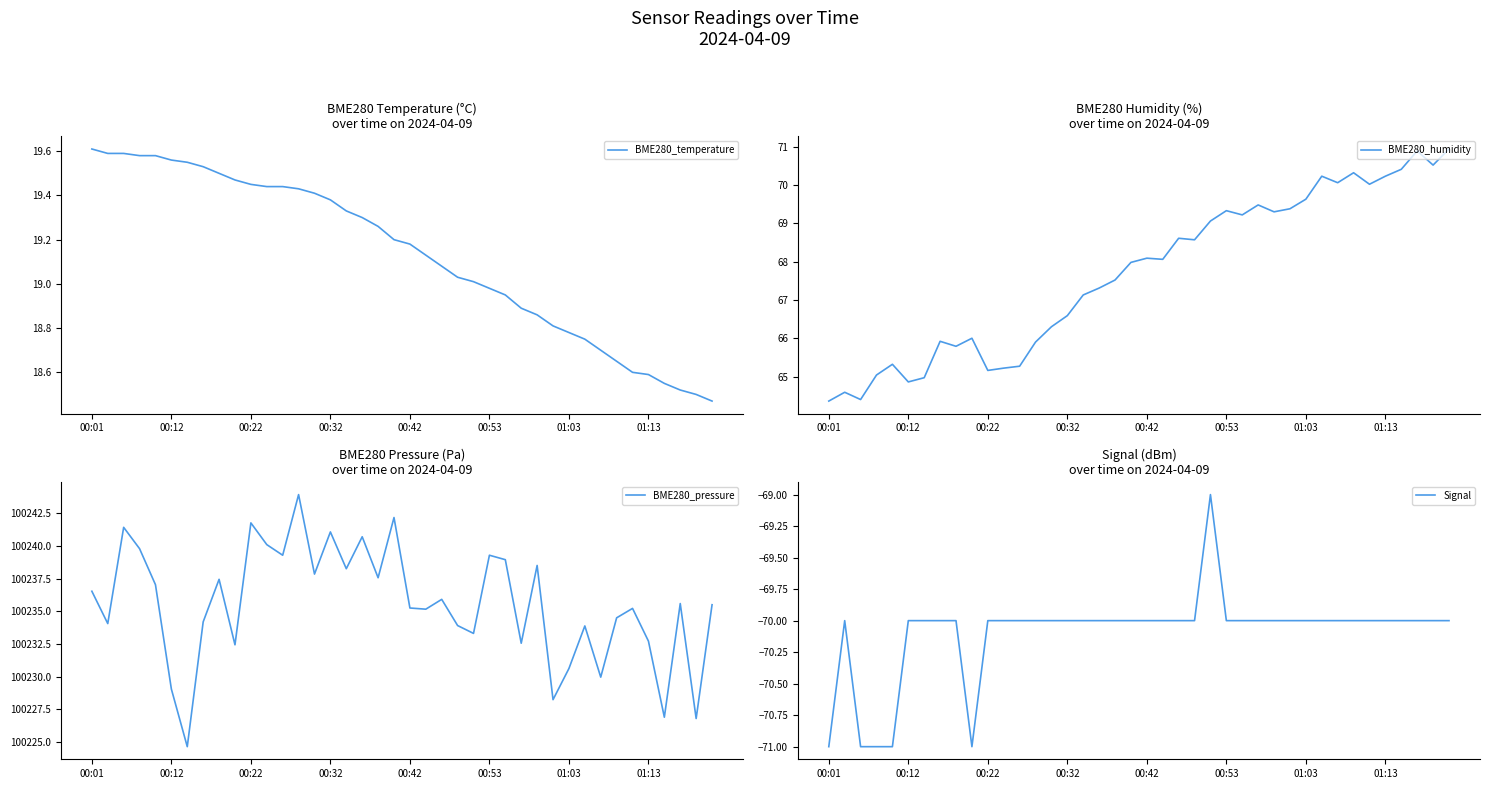

Does the chart have visible grid lines?

No